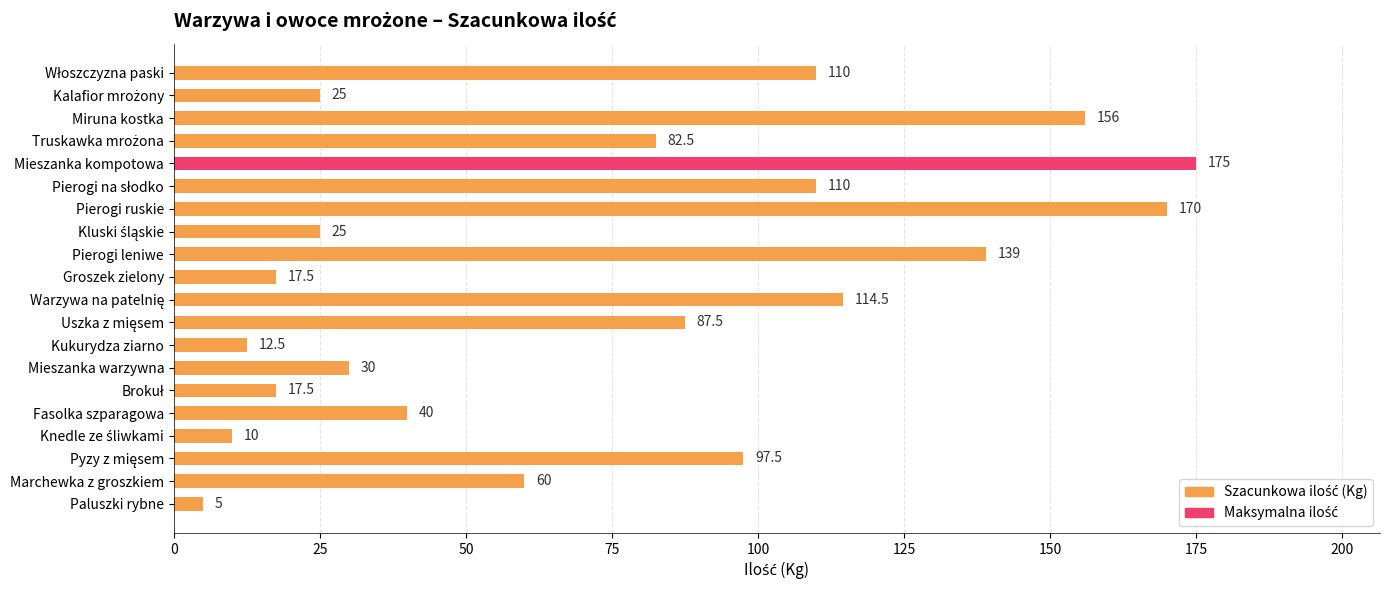

Which category has the highest value across all series?

Mieszanka kompotowa